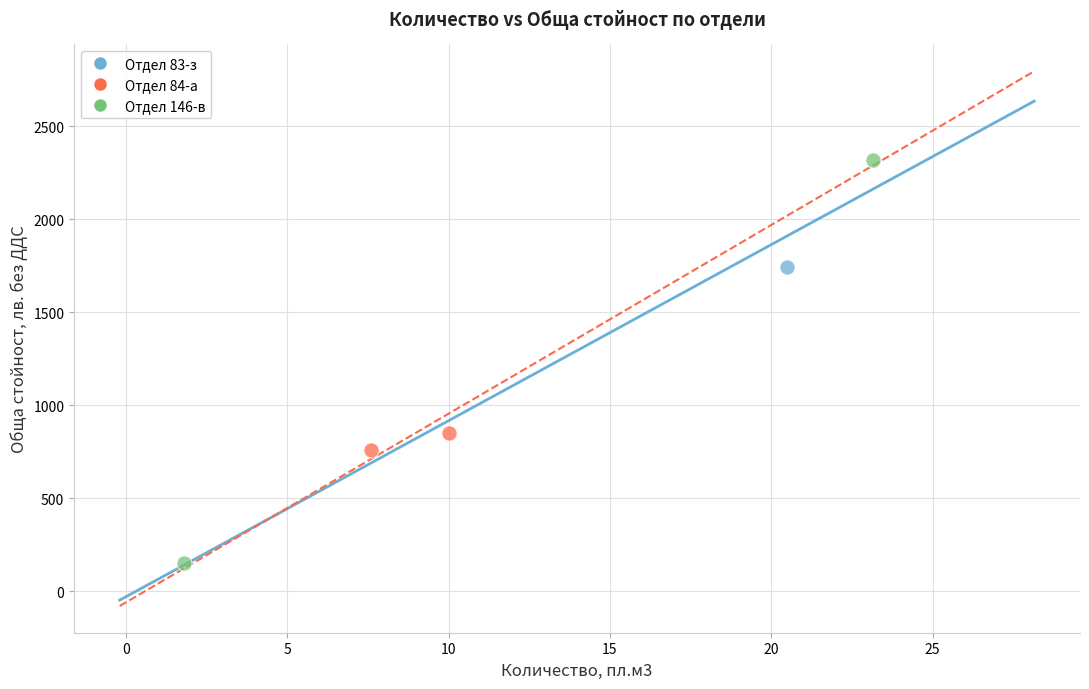

What are all the series names shown in the legend?

Отдел 83-з, Отдел 84-а, Отдел 146-в